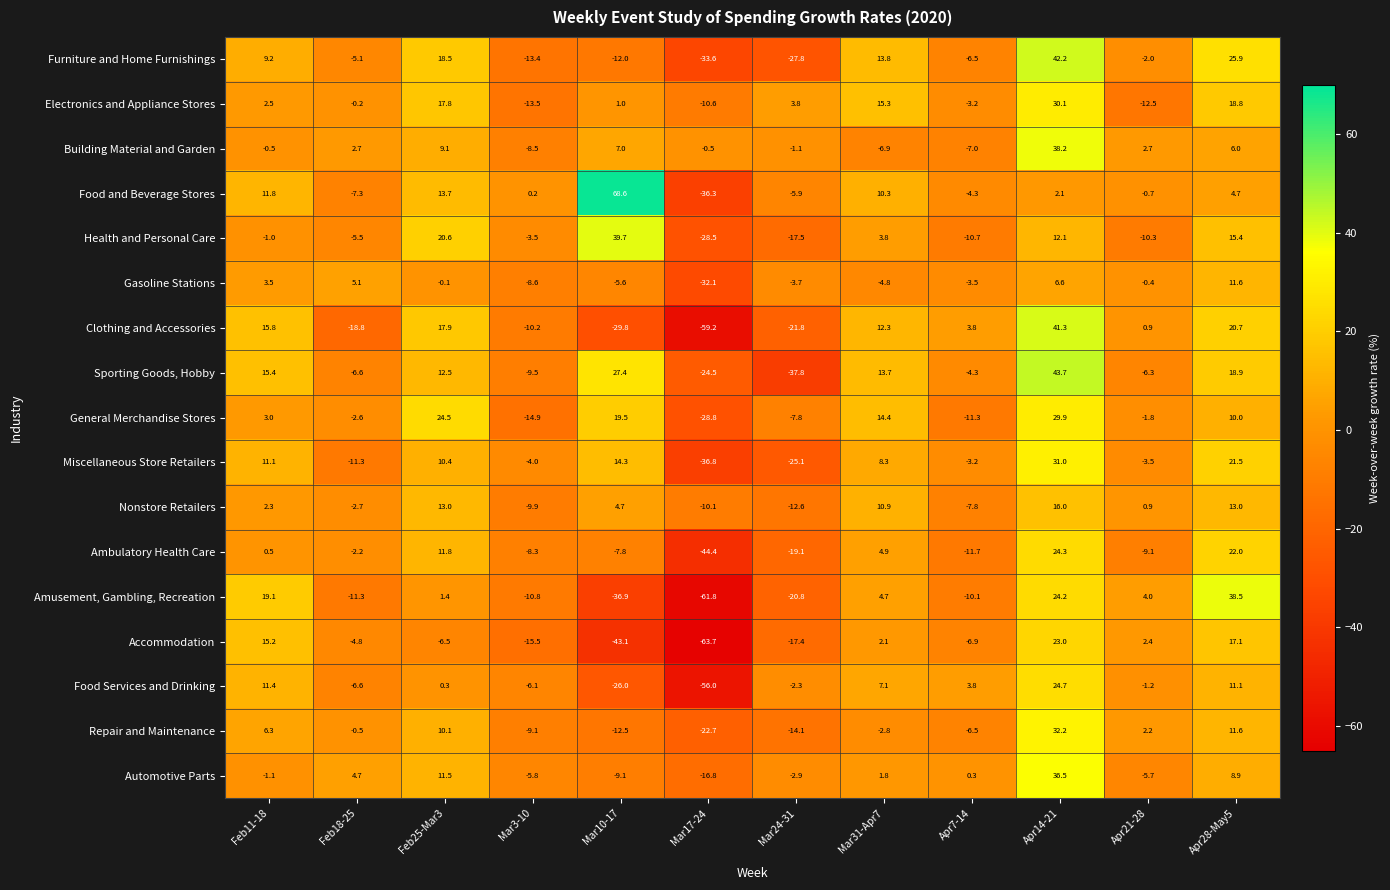

List the series in order of their peak value, highest first.

Food and Beverage Stores, Sporting Goods, Hobby, Furniture and Home Furnishings, Clothing and Accessories, Health and Personal Care, Amusement, Gambling, Recreation, Building Material and Garden, Automotive Parts, Repair and Maintenance, Miscellaneous Store Retailers, Electronics and Appliance Stores, General Merchandise Stores, Food Services and Drinking, Ambulatory Health Care, Accommodation, Nonstore Retailers, Gasoline Stations